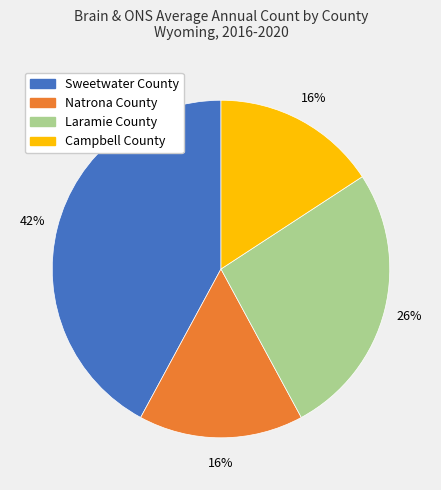

True or false: Campbell County accounts for 16% of the total.

True